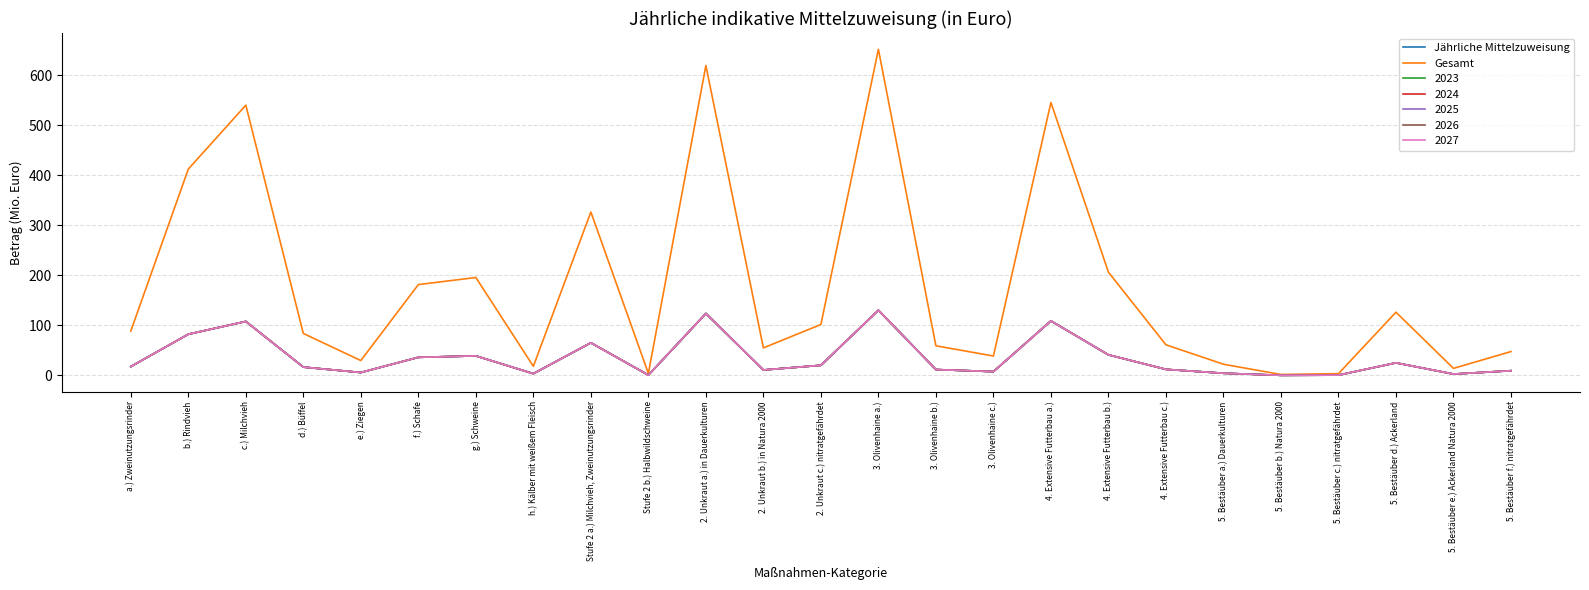

True or false: Gesamt has a value of 50.9 at e.) Ziegen.

False